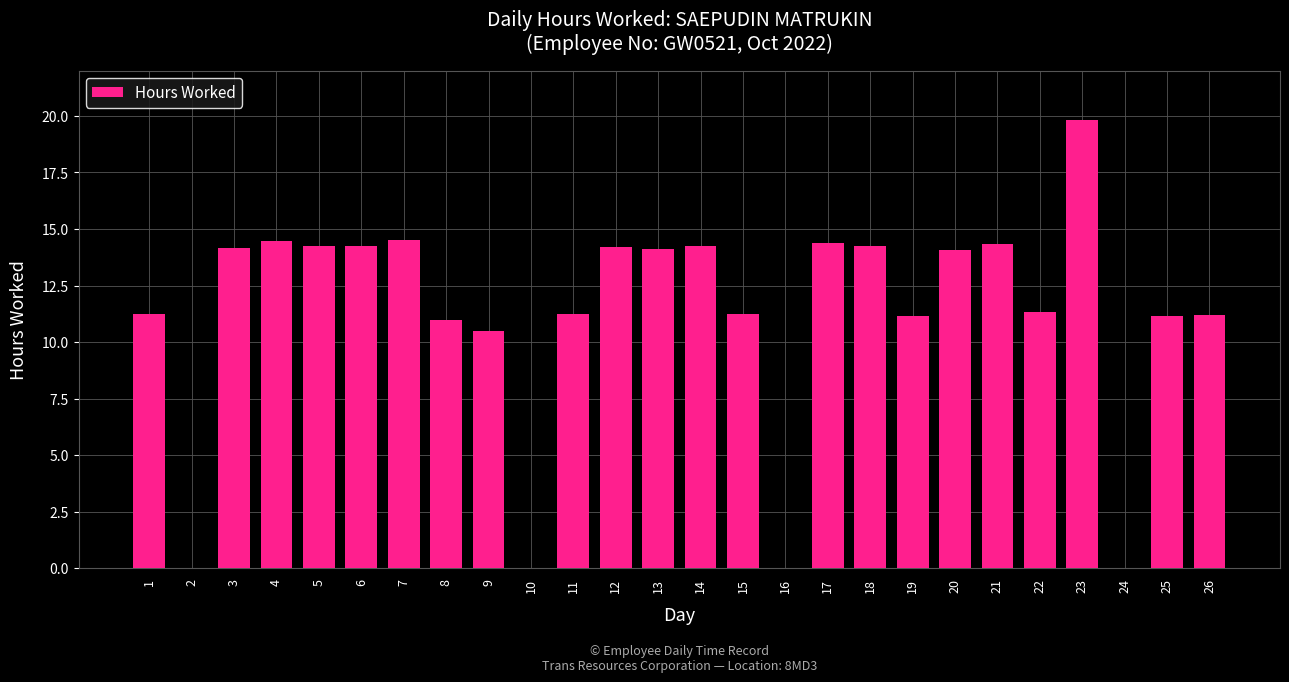

How many categories are shown in the chart?

26